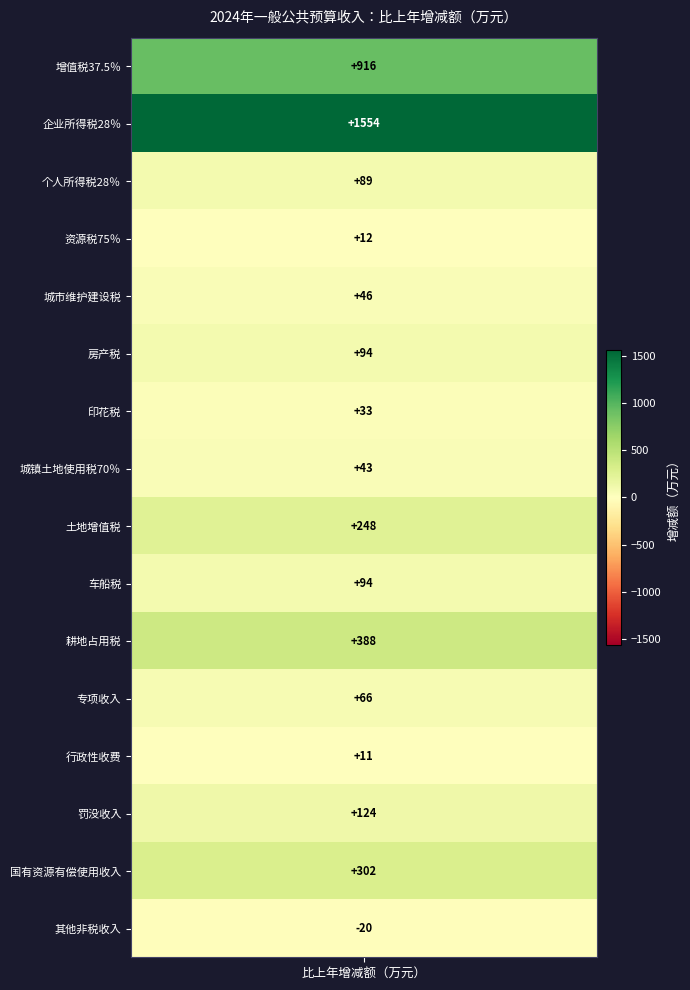

How many series are shown in this chart?

16